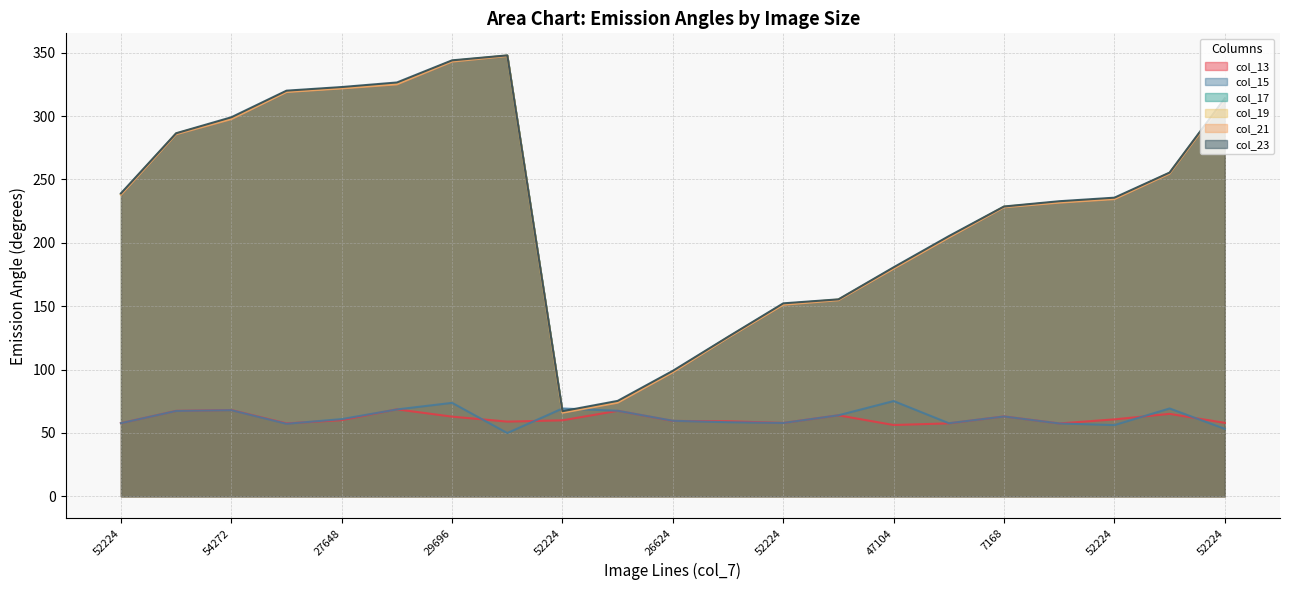

How many lines are shown in the chart?

6